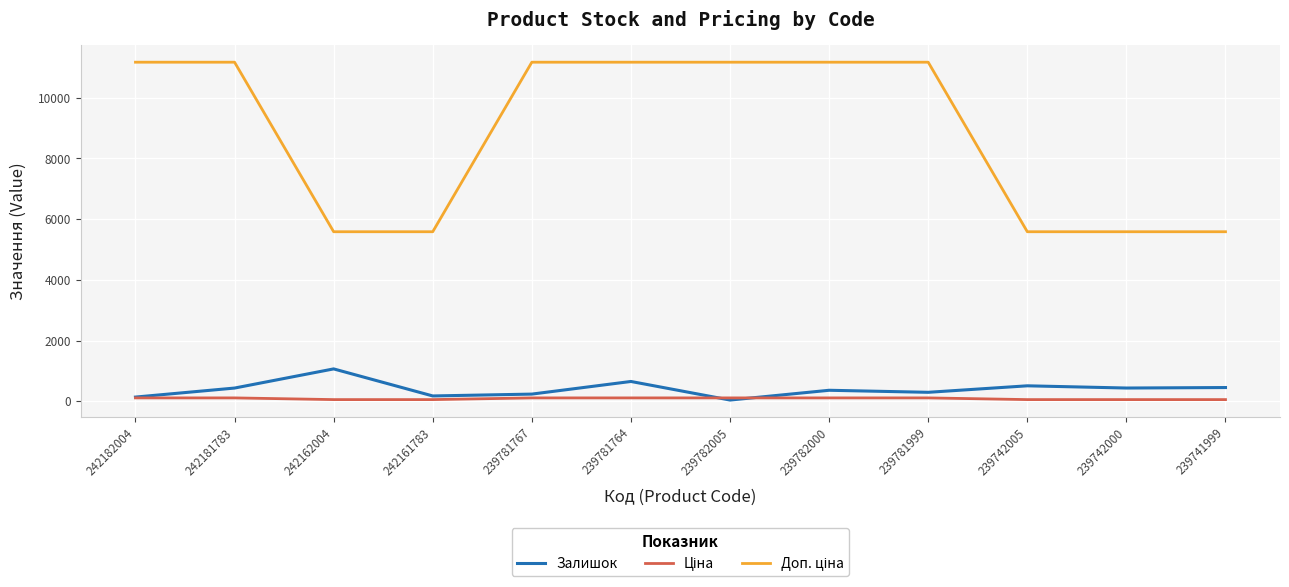

The Залишок series shows 363.0 at 239782000. True or false?

True